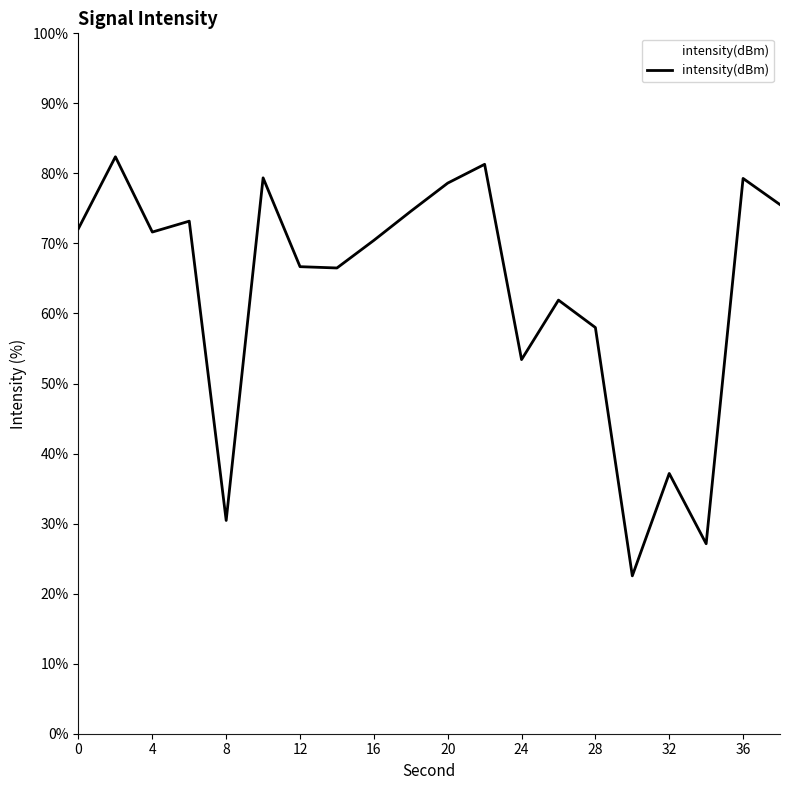

What is the minimum value shown in the chart?

22.5